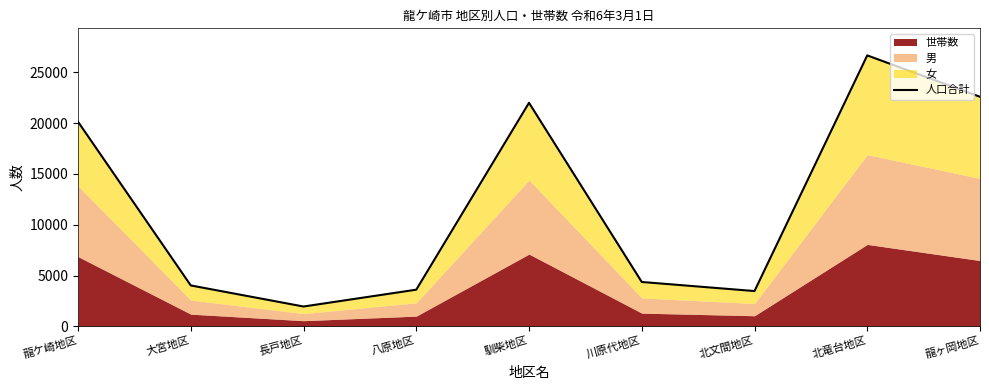

Where is the first local maximum?

馴柴地区